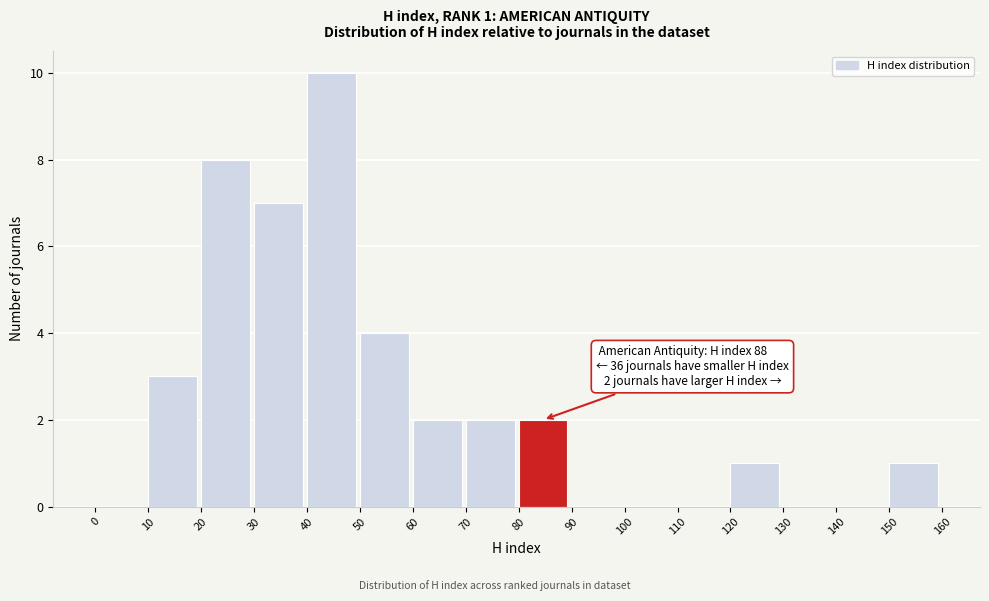

Over which range of the x-axis is the bar tallest?

40 to 50